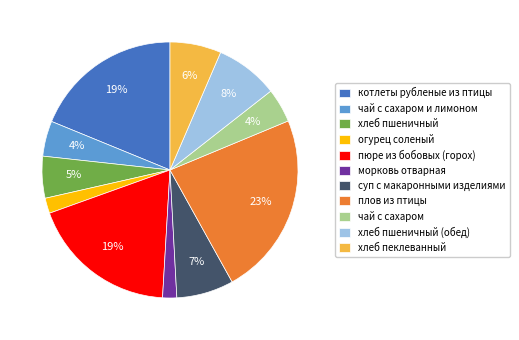

Is it true that пюре из бобовых (горох) is 5% of the pie?

False